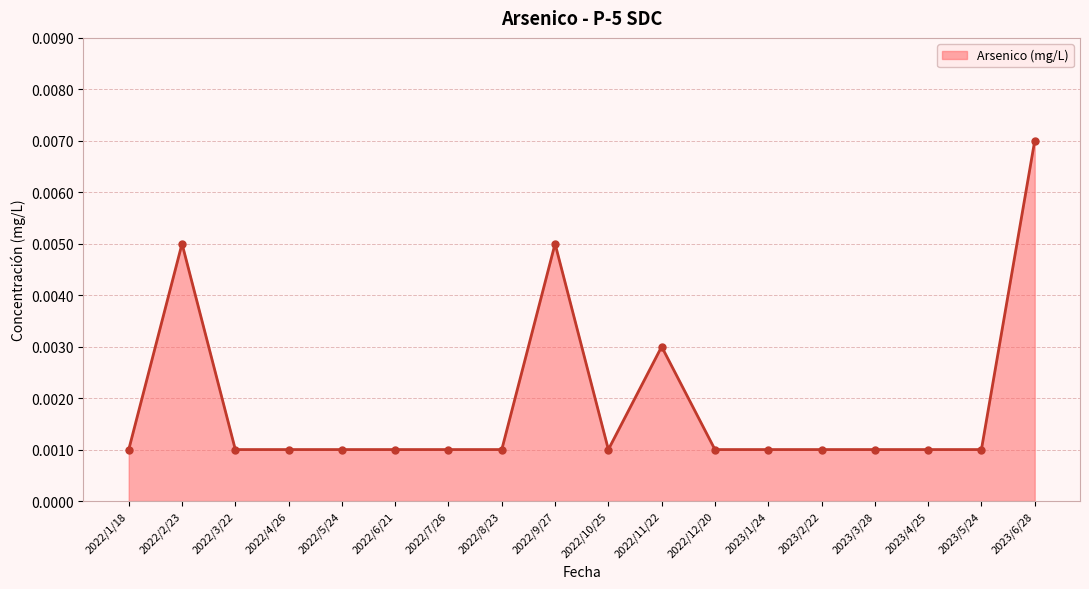

What is the label of the 18th point from the right?

2022/1/18